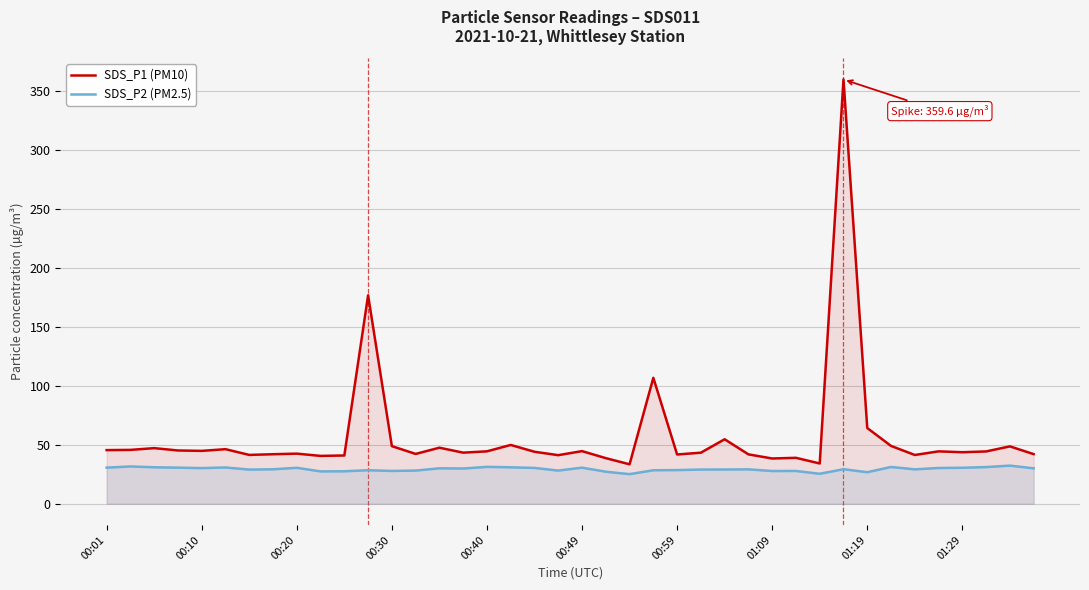

What is the difference between the maximum and second lowest values in the SDS_P1 (PM10) series?

325.5